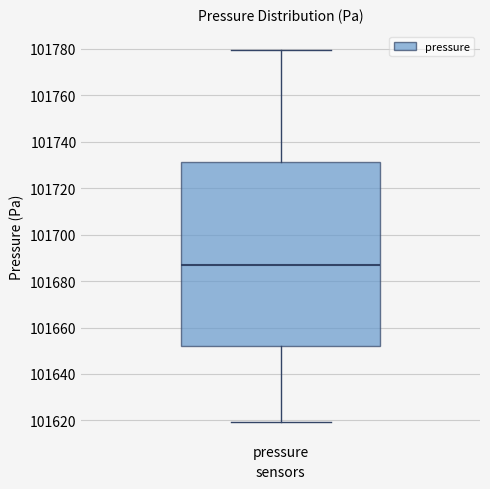

Where does the upper whisker of the box for pressure end on the y-axis? The values are not printed on the chart, so give them approximately, as read against the axis.

101780